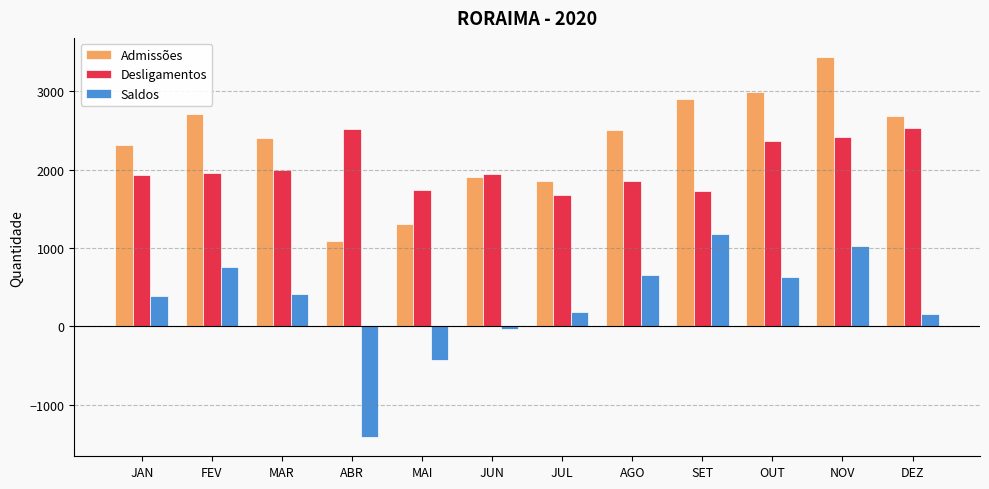

Read the Desligamentos value at JUN, to the nearest 100.

1900